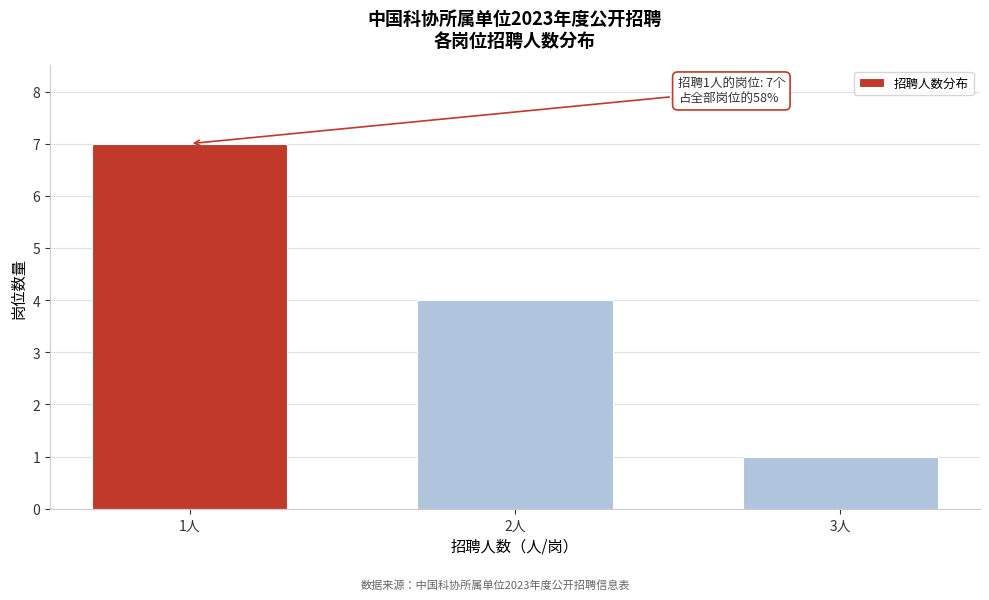

Reading left to right, extract all data points from this chart.

7	4	1